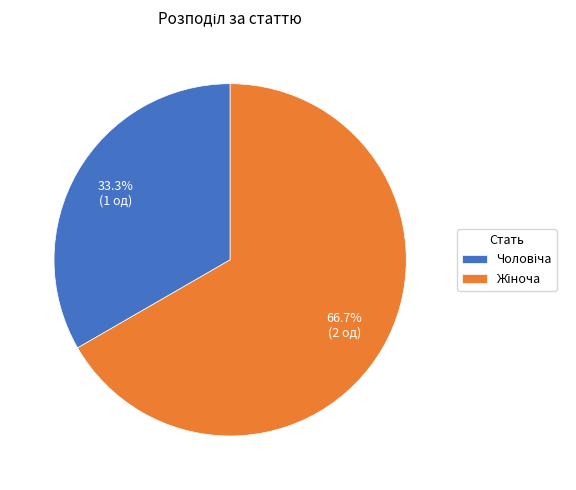

Is there any slice that represents more than half of the pie?

Yes